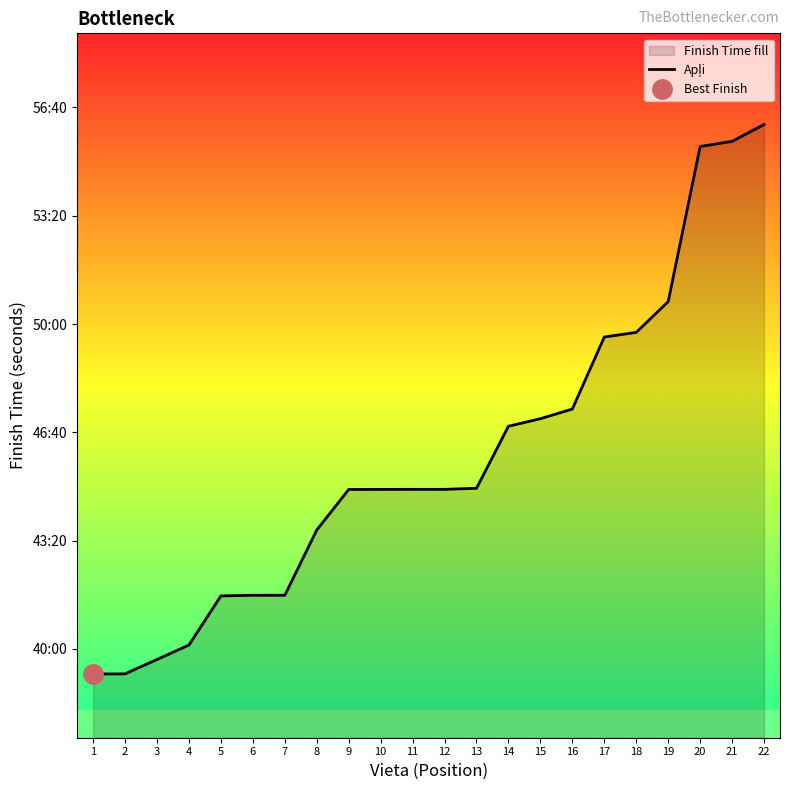

What is the difference between the second highest and second lowest values?

983.5